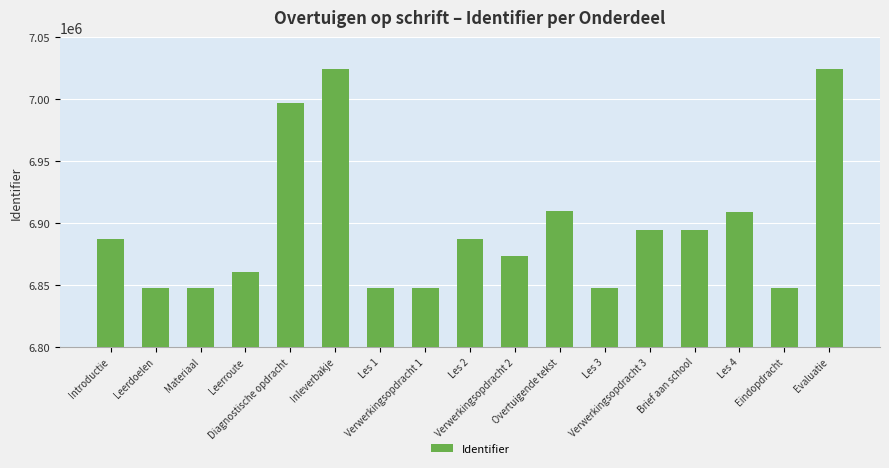

What is the difference between the maximum and minimum values?

177081